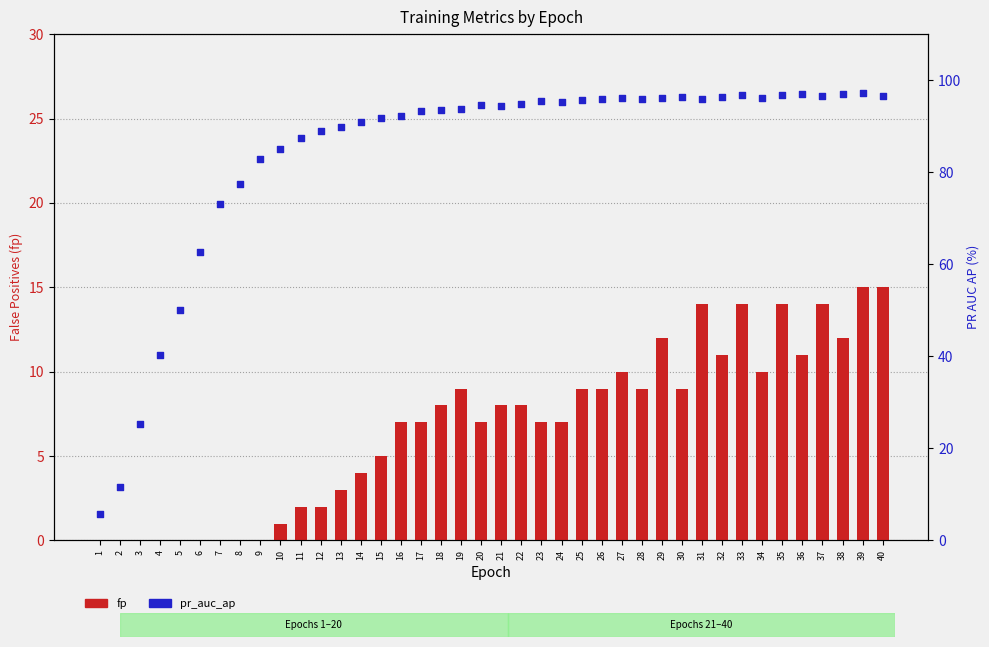

What is the total value across all series at 22?

102.9